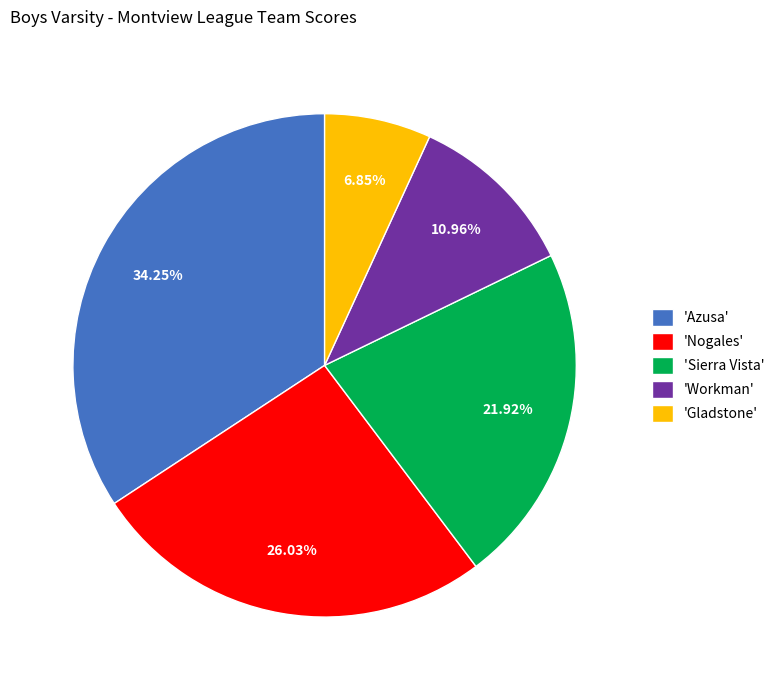

Does 'Gladstone' account for over 50% of the chart?

No